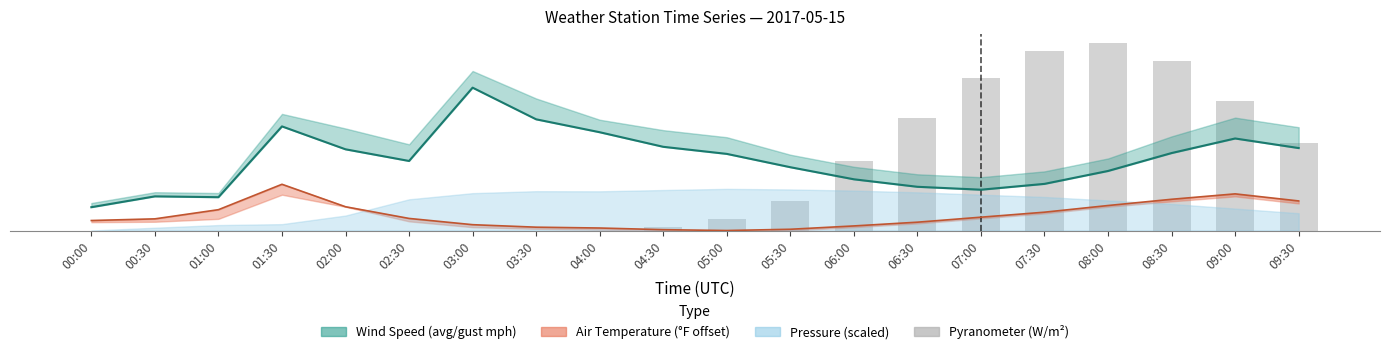

What is the label of the 13th bar from the left?

06:00